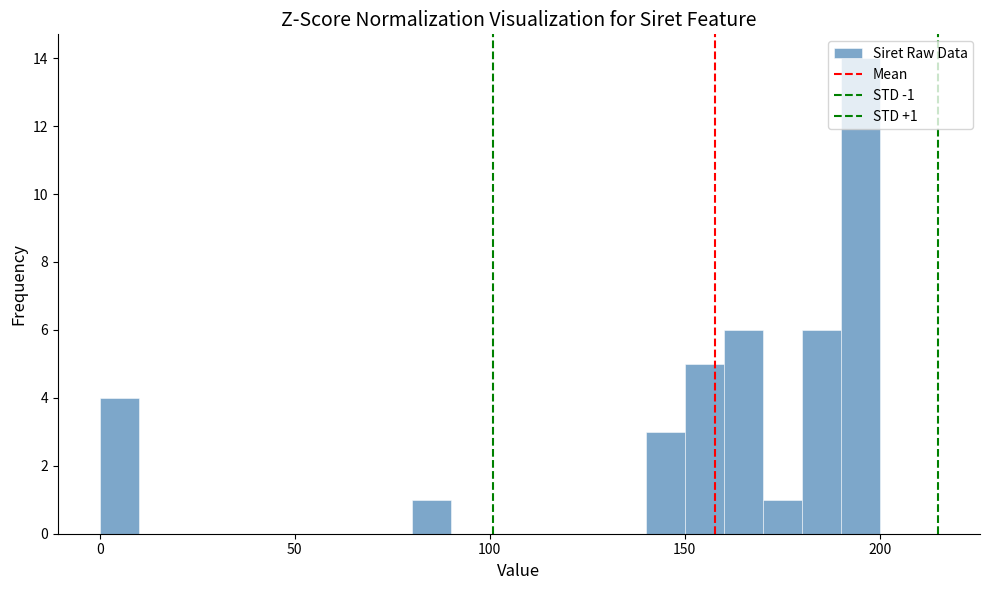

Around what value on the x-axis is the tallest bar? Give the approximate position of its centre, as read against the axis.

195